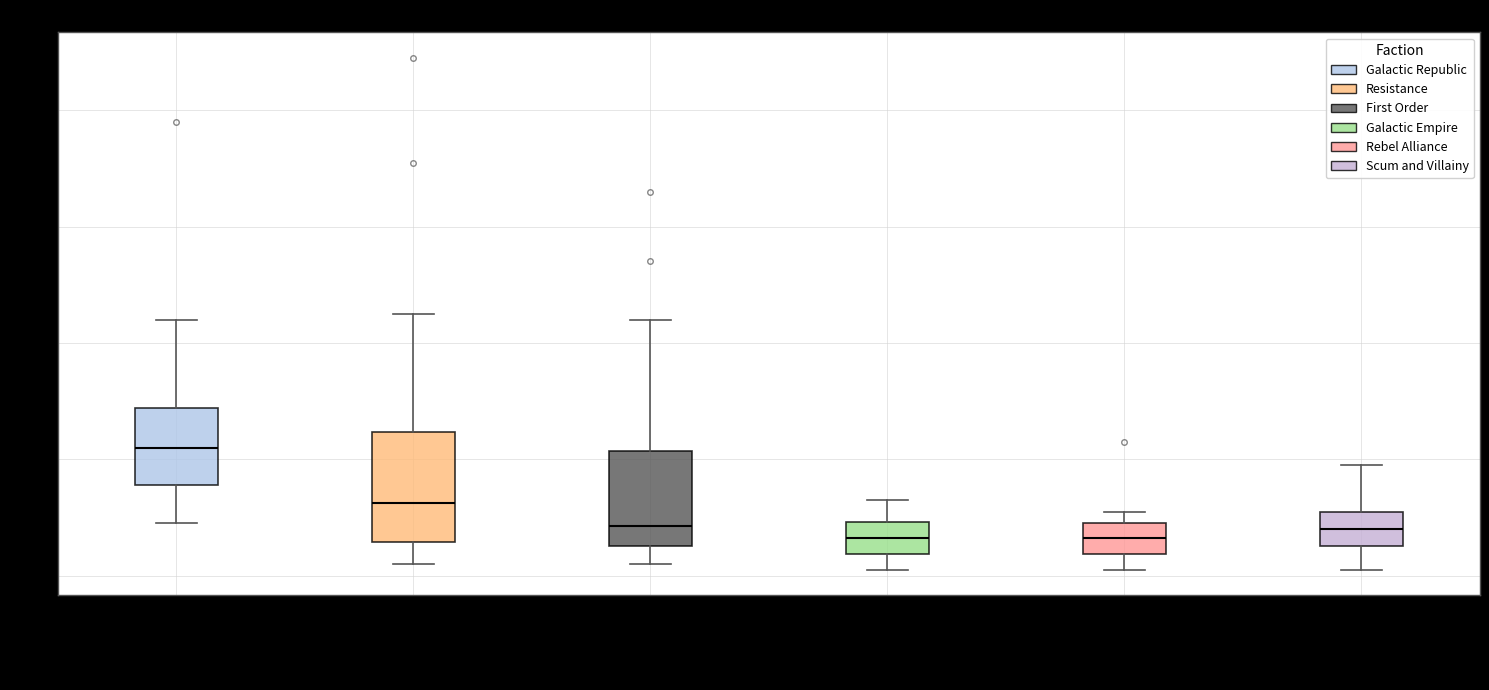

Reading left to right, transcribe this box plot: for each box, give where its median line is, the range the box spans, and where its two whiskers end, as read against the y-axis. The values are not printed on the chart, so give them approximately, as read against the axis.

Galactic Republic: median 22, box 16 to 28, whiskers 10 to 44
Resistance: median 12, box 6 to 24, whiskers 2 to 46
First Order: median 8, box 6 to 22, whiskers 2 to 44
Galactic Empire: median 6, box 4 to 10, whiskers 2 to 14
Rebel Alliance: median 6, box 4 to 10, whiskers 2 to 12
Scum and Villainy: median 8, box 6 to 12, whiskers 2 to 20